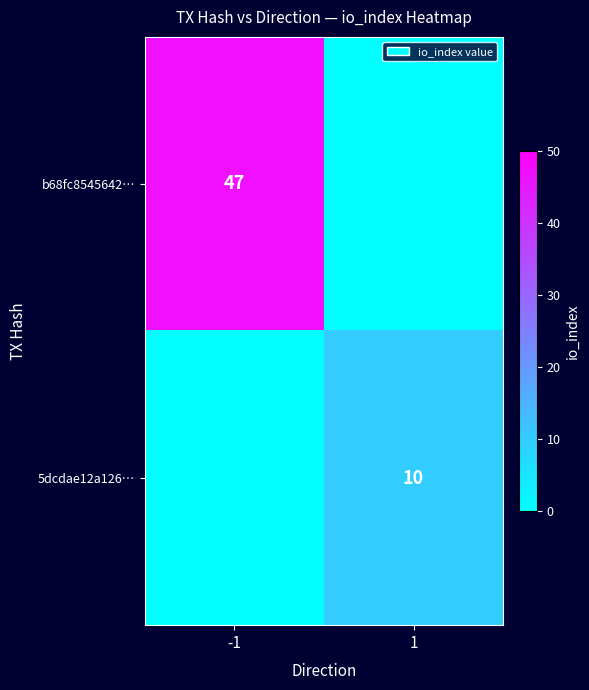

The b68fc8545642… series shows 30 at -1. True or false?

False